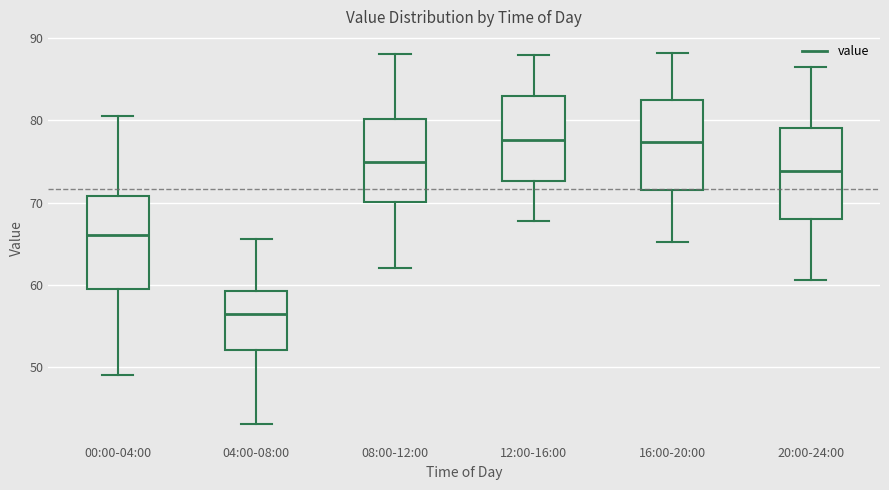

Where is the lower edge of the box for 16:00-20:00 on the y-axis? The values are not printed on the chart, so give them approximately, as read against the axis.

72